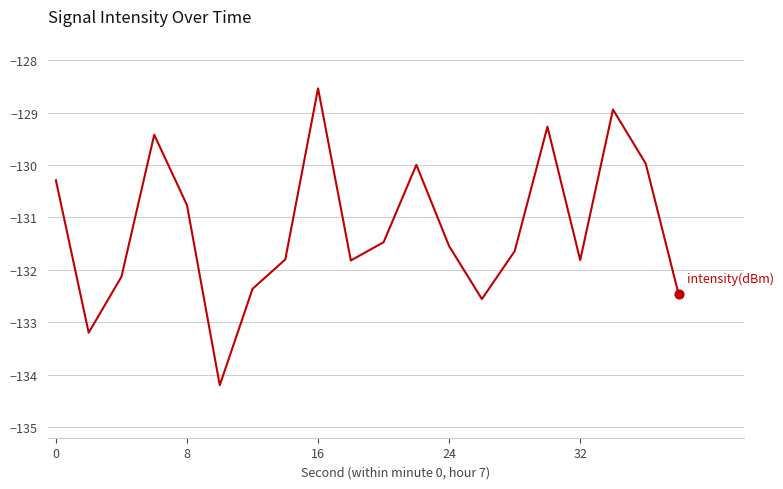

What is the difference between the maximum and minimum values?

5.7